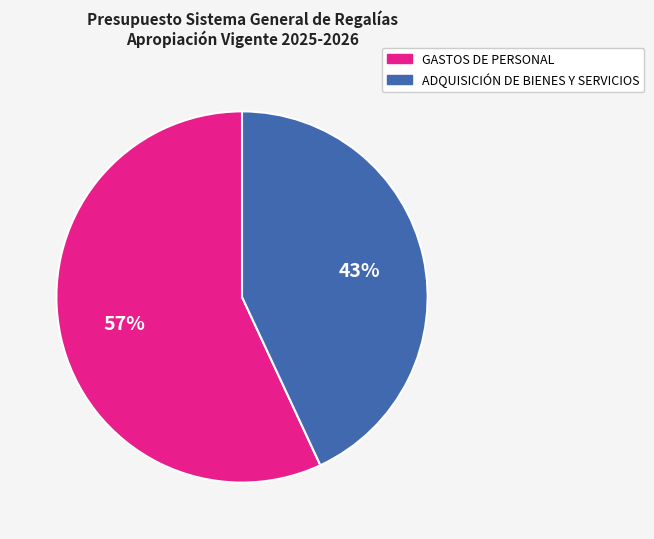

Which has a higher value, ADQUISICIÓN DE BIENES Y SERVICIOS or GASTOS DE PERSONAL?

GASTOS DE PERSONAL